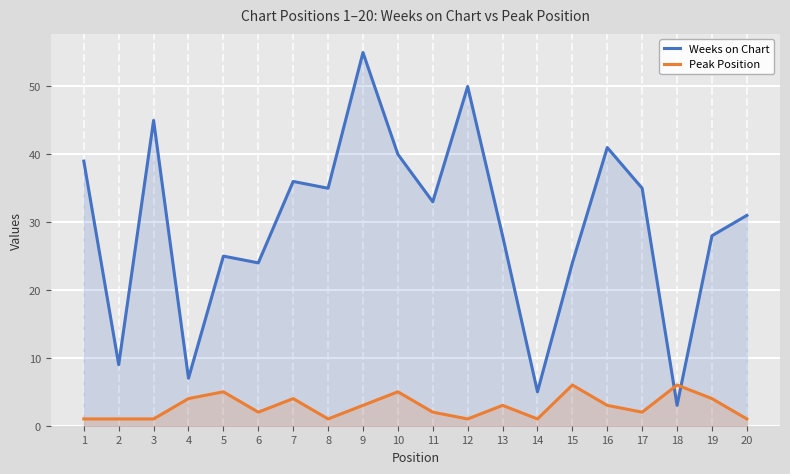

Between 10 and 20, which is larger?

10